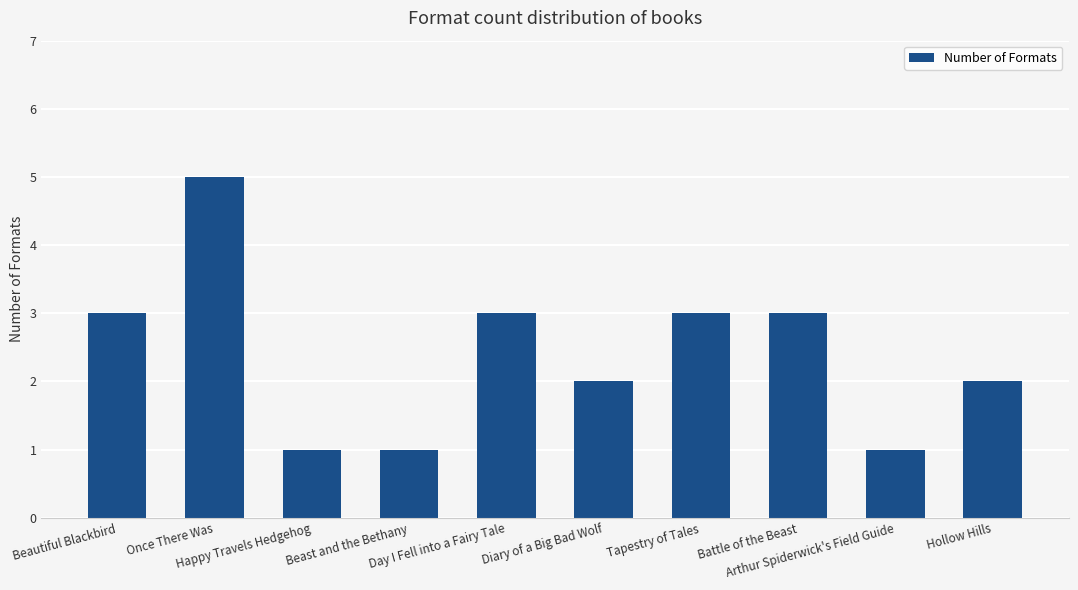

What is the label of the 9th bar from the right?

Once There Was